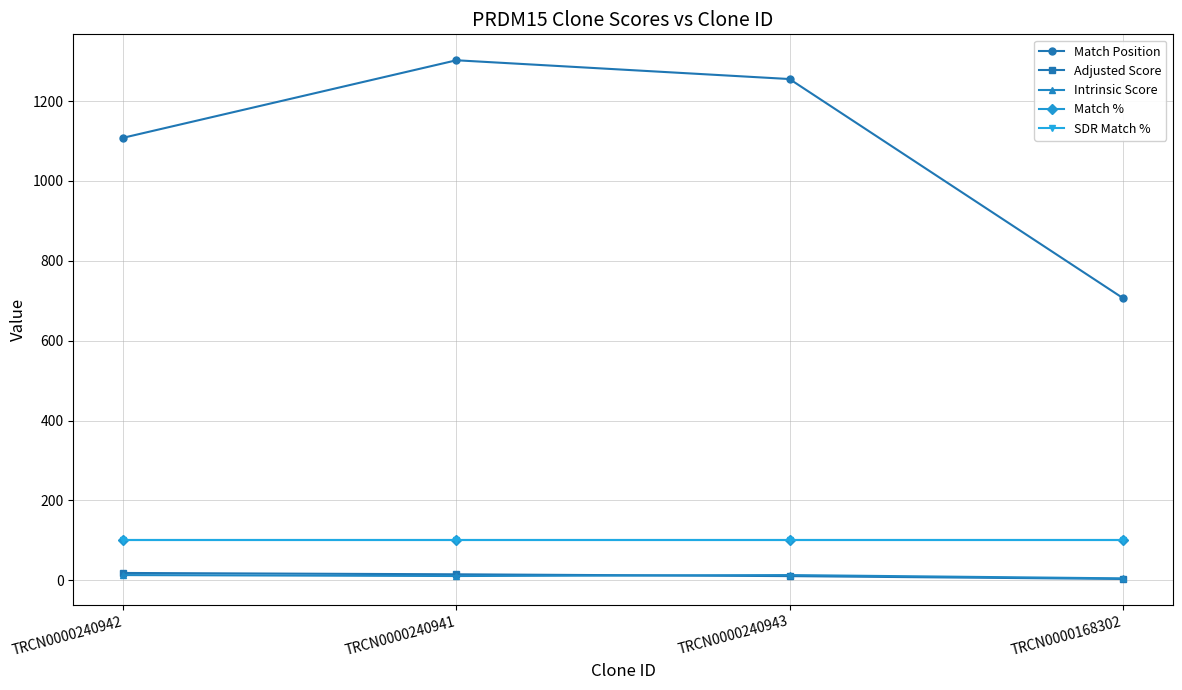

How many values in the Intrinsic Score series are below 13?

2